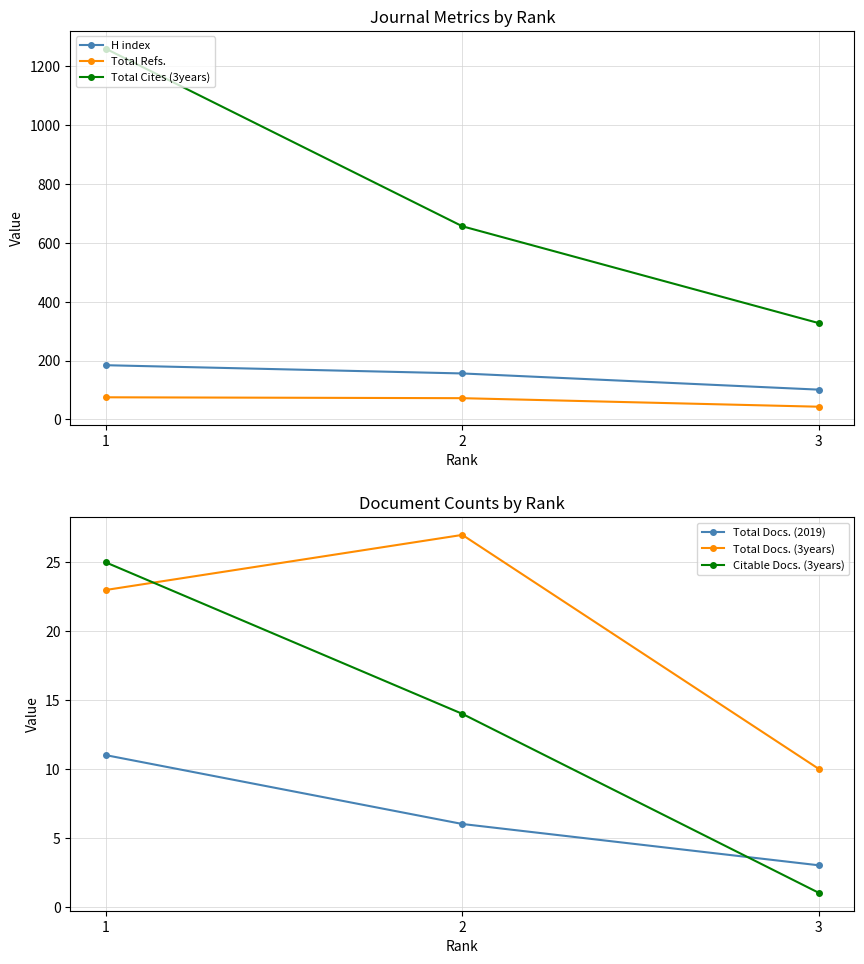

Which series has the largest range (max minus min)?

Total Cites (3years)